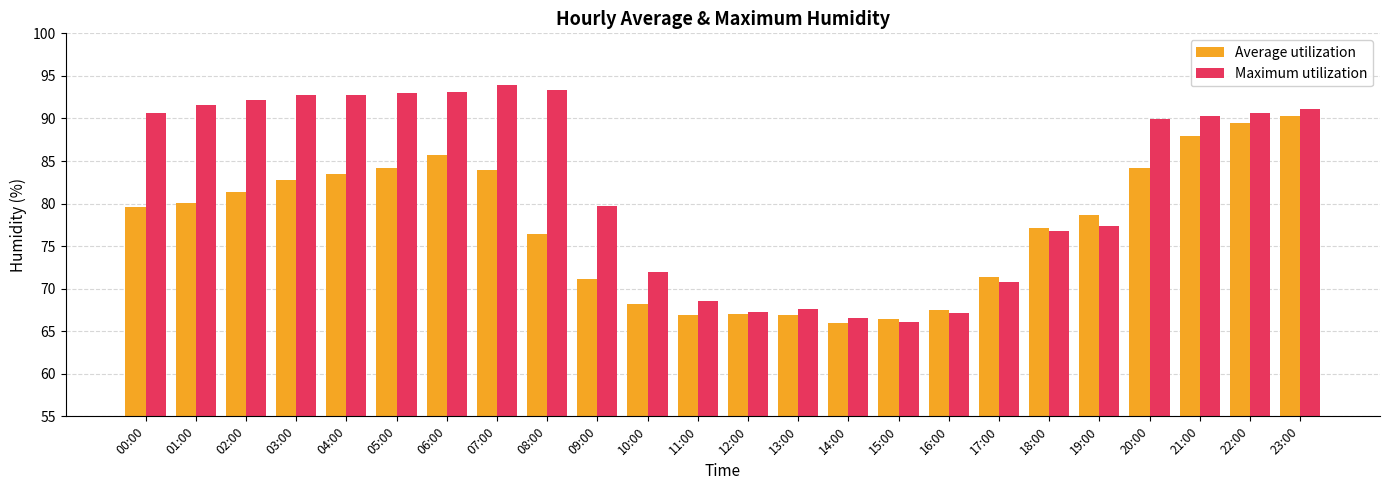

How many groups of bars are there?

24